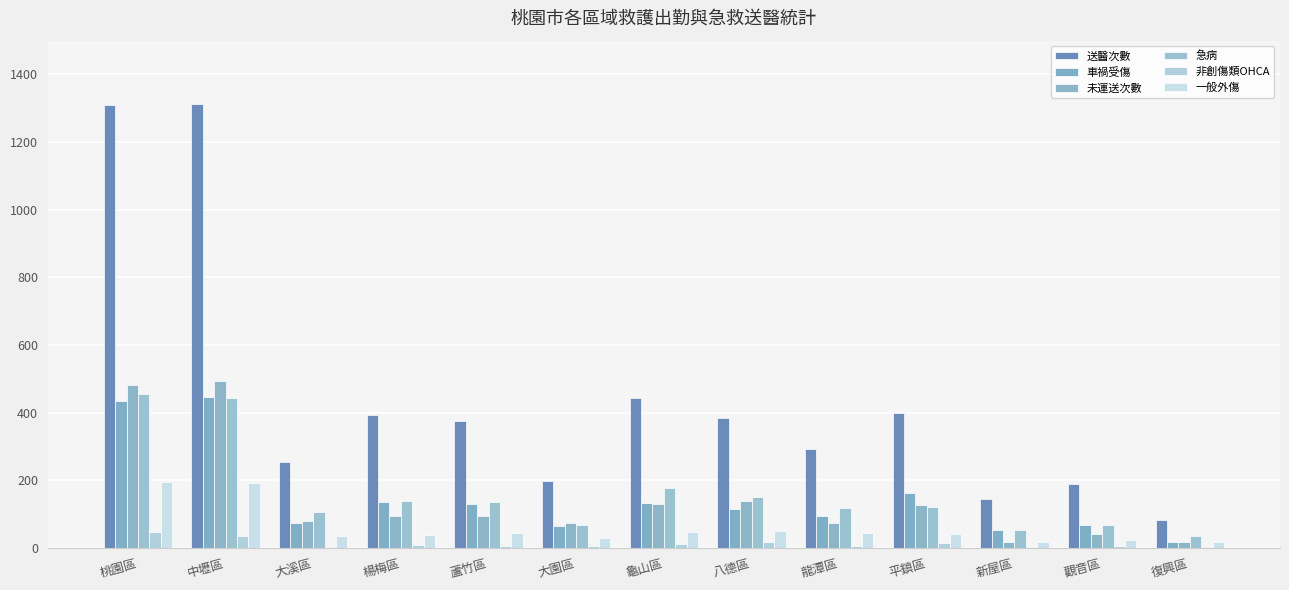

Count the number of categories in the chart.

13